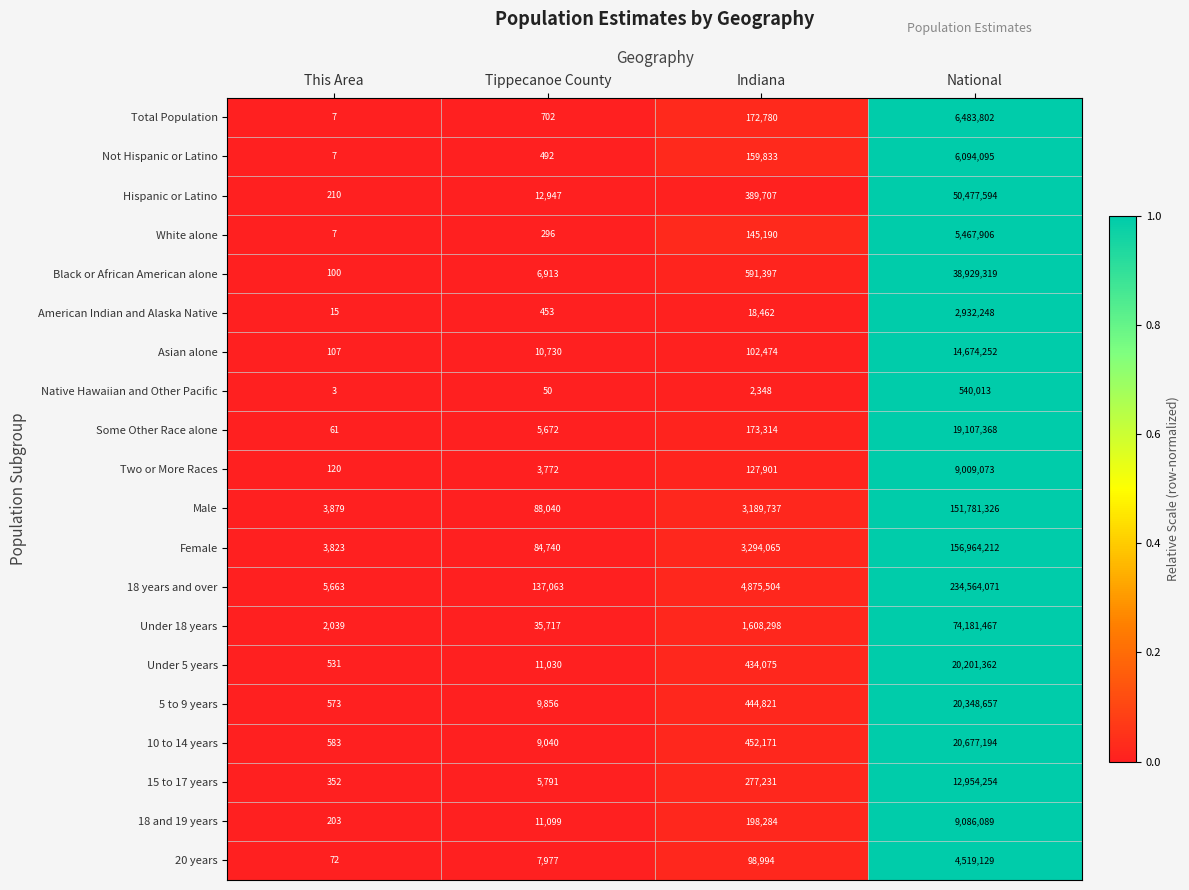

At which label does Hispanic or Latino reach its minimum?

This Area